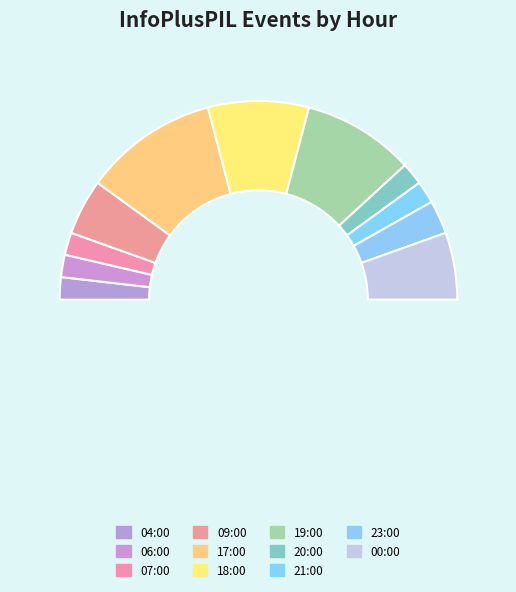

To the nearest percent, what is the average slice percentage?

9%